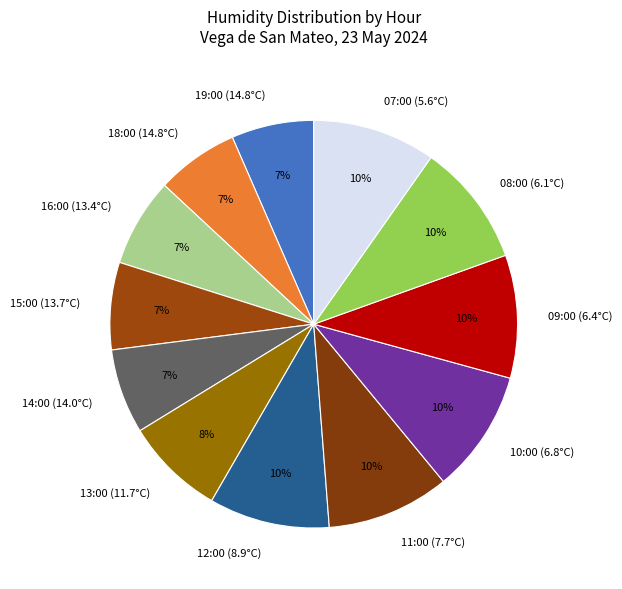

How many segments does this pie chart have?

12